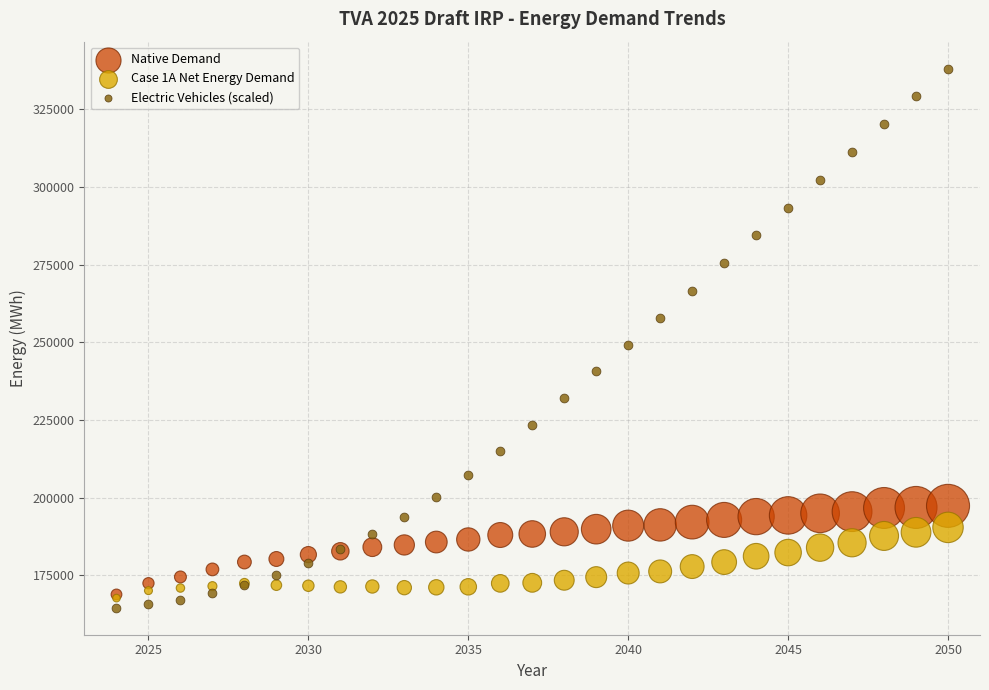

In the Electric Vehicles (scaled) series, what Y value is closest to 251314?

249271.9